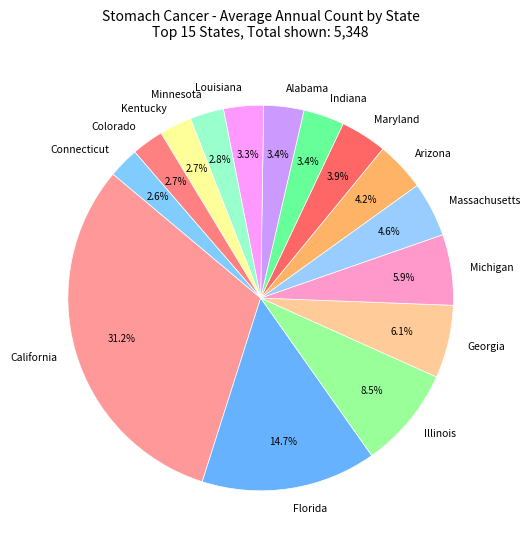

Is there any slice that represents more than half of the pie?

No